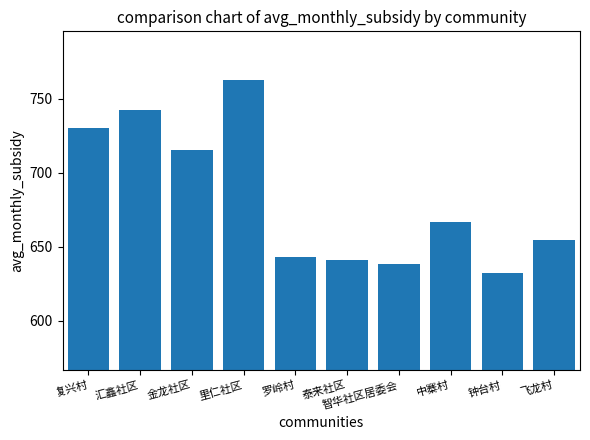

What is the change in value from 里仁社区 to 罗岭村?

-120.0